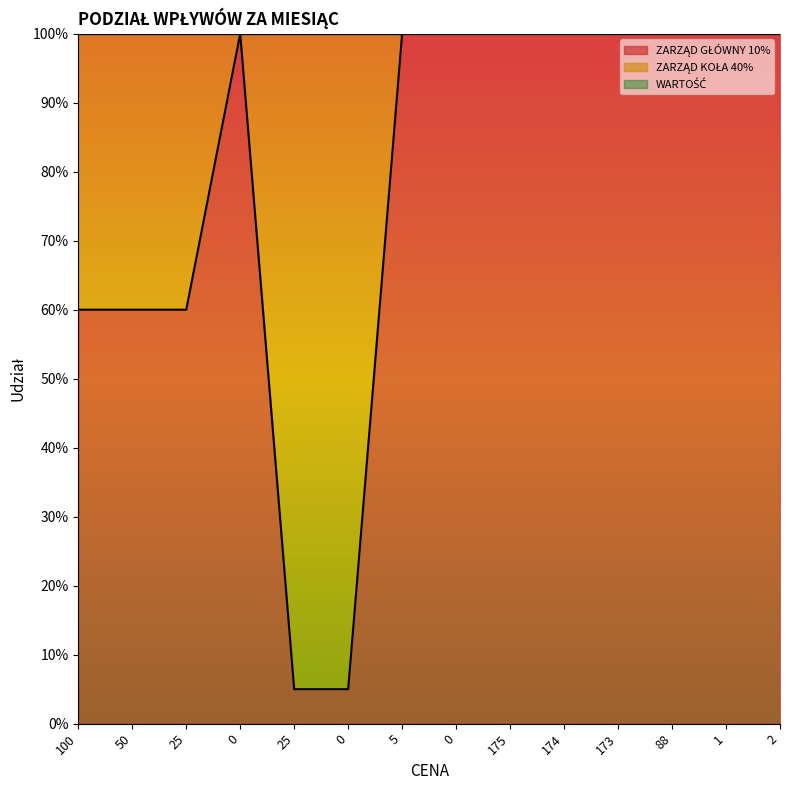

What is the difference between the maximum and minimum values in the ZARZĄD KOŁA 40% series?

0.9